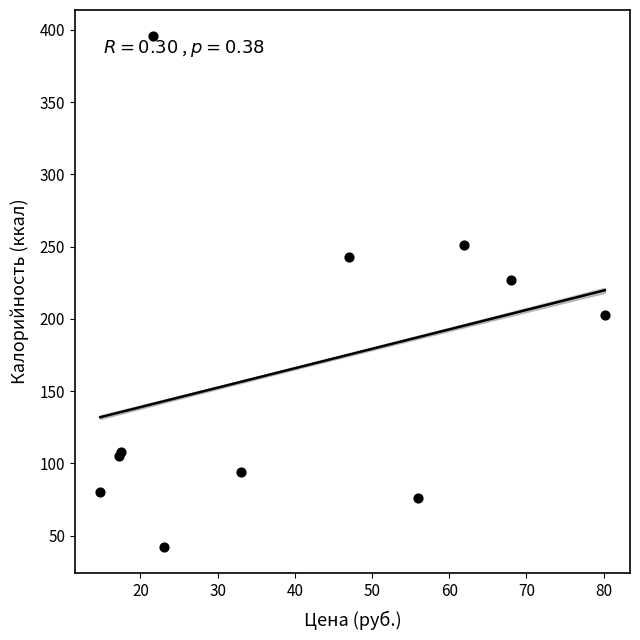

What Y value in the scatter plot is closest to 219?

227